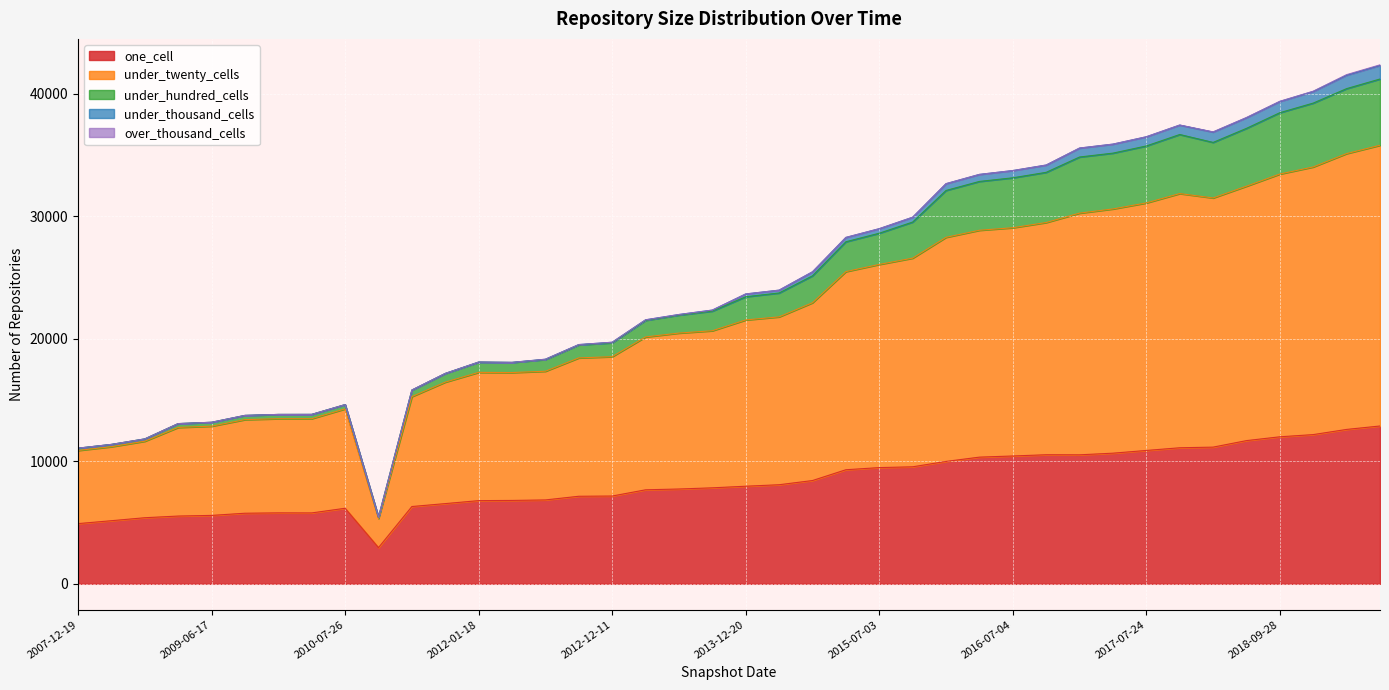

What is the highest value of the one_cell series?

12881